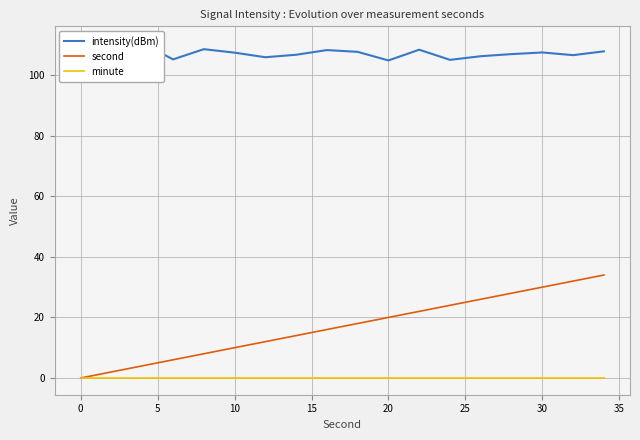

How many lines are shown in the chart?

3